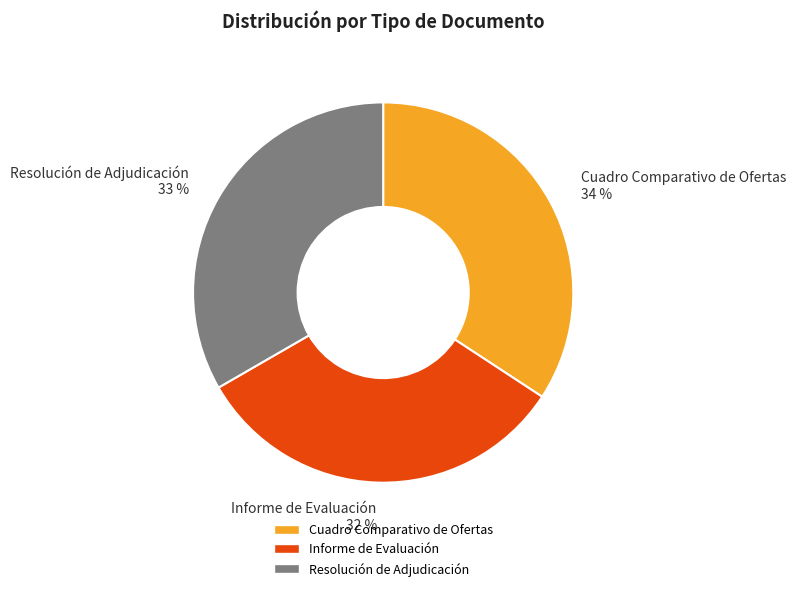

Rank the categories by value from highest to lowest.

Cuadro Comparativo de Ofertas, Resolución de Adjudicación, Informe de Evaluación